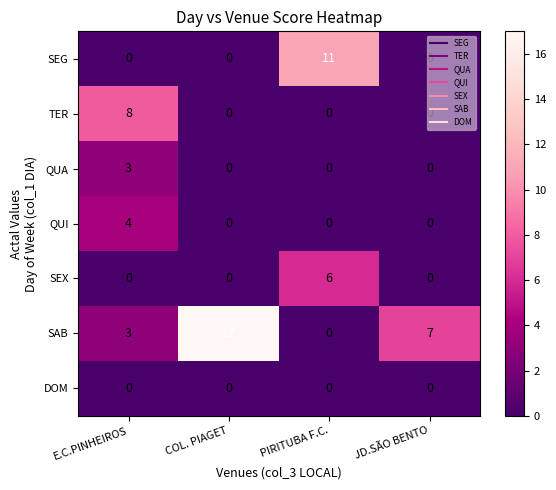

At which category is the sum across all series the highest?

E.C.PINHEIROS